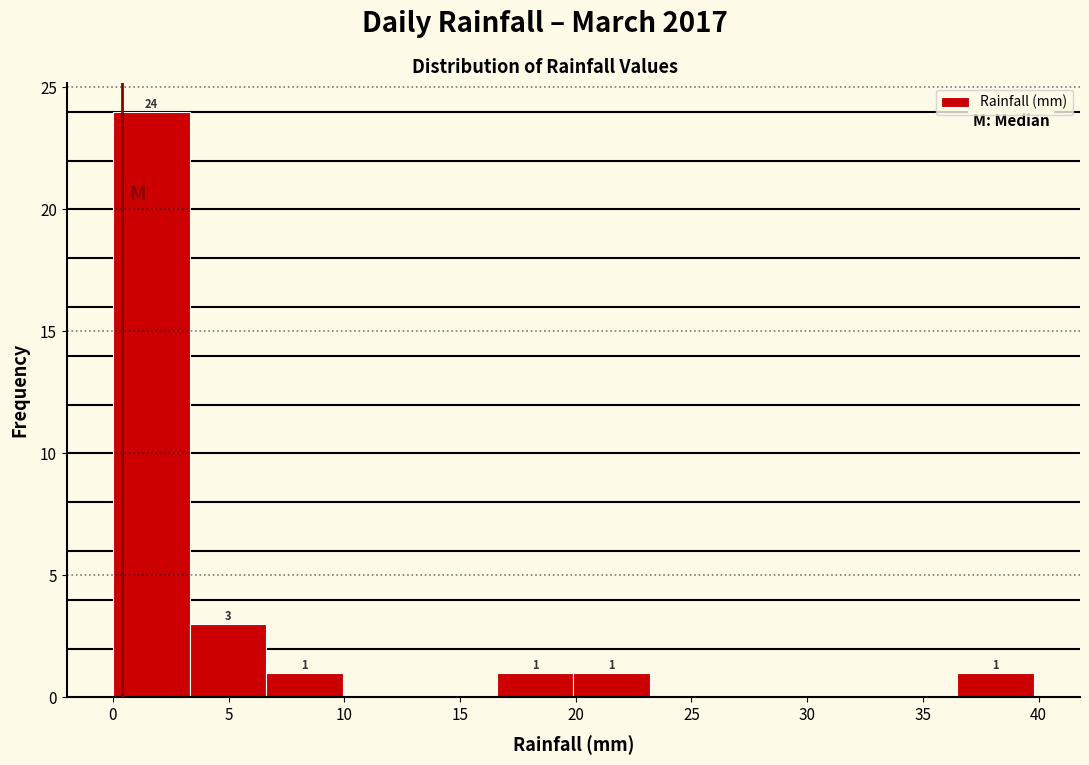

Which range on the x-axis has the tallest bar?

0.0 to 3.5